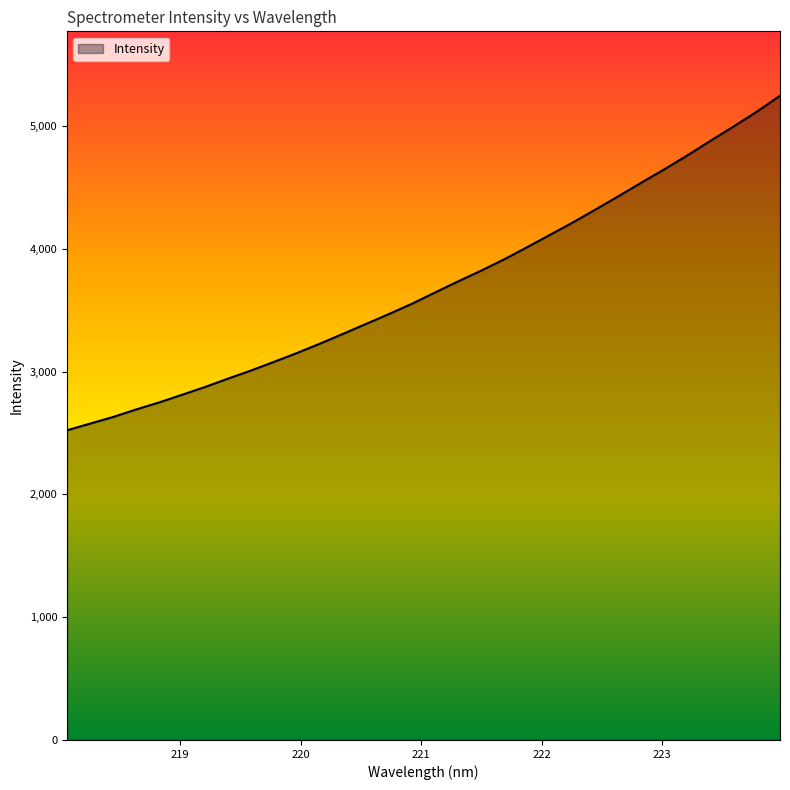

What is the minimum value shown in the chart?

2522.5